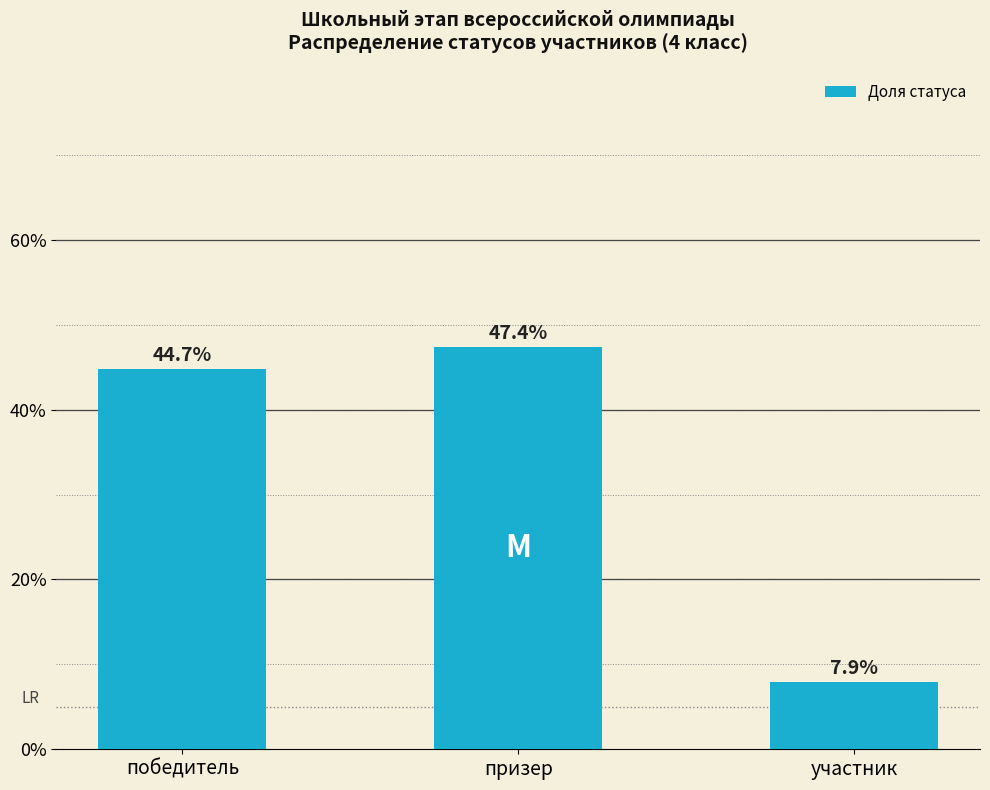

What value does the data have at призер?

47.4